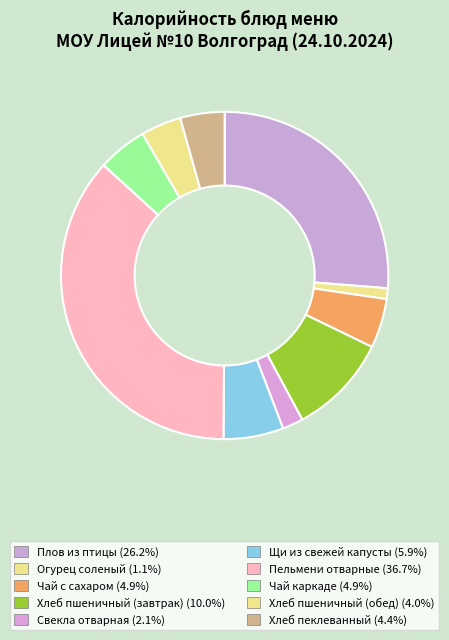

How many segments does this pie chart have?

10